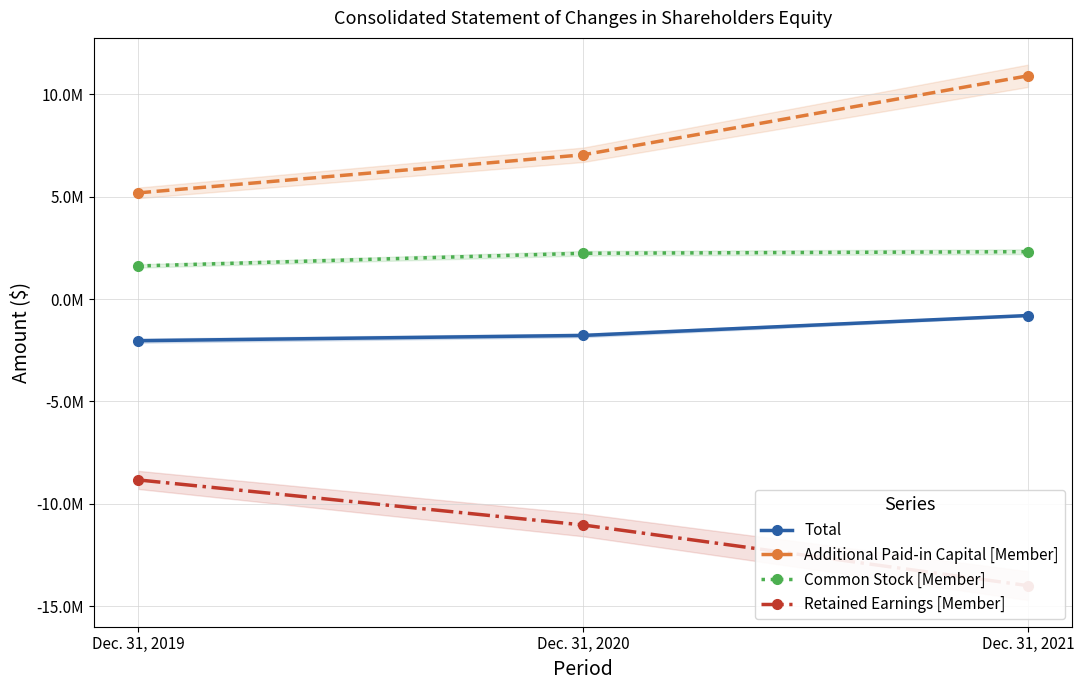

Is the value of Retained Earnings [Member] at Dec. 31, 2020 greater than the value of Additional Paid-in Capital [Member] at Dec. 31, 2020?

No